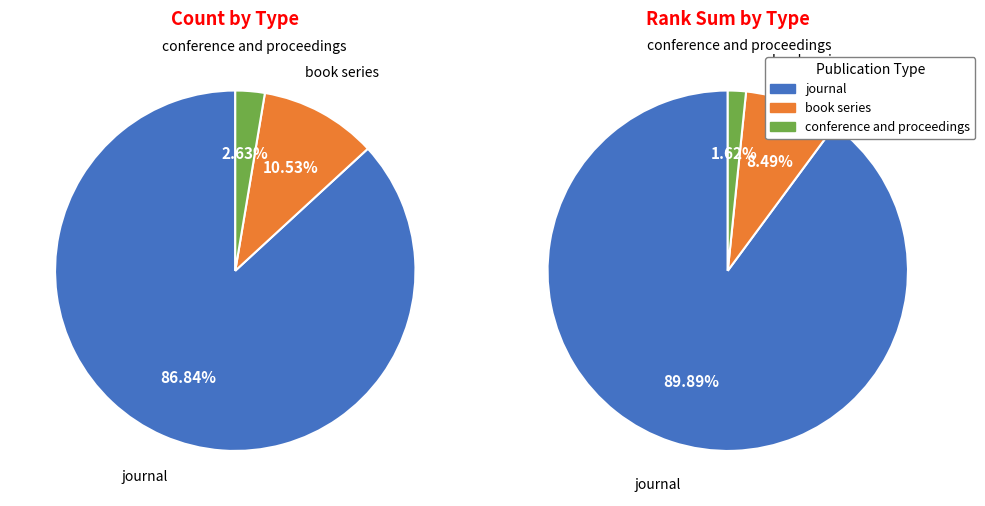

To the nearest percent, what percentage of the pie is journal?

87%